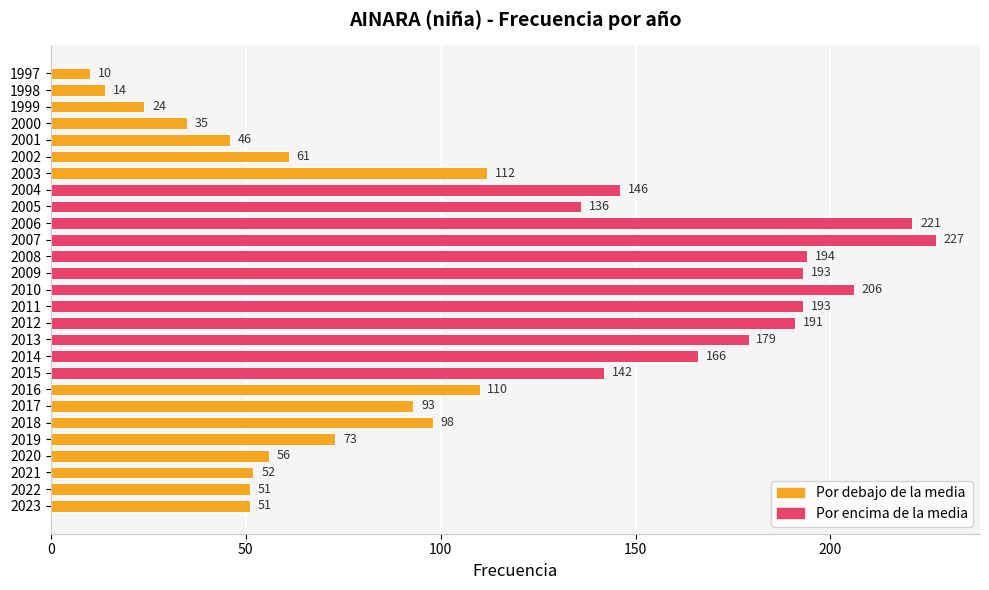

The chart shows a value of 24 at 2022. True or false?

False